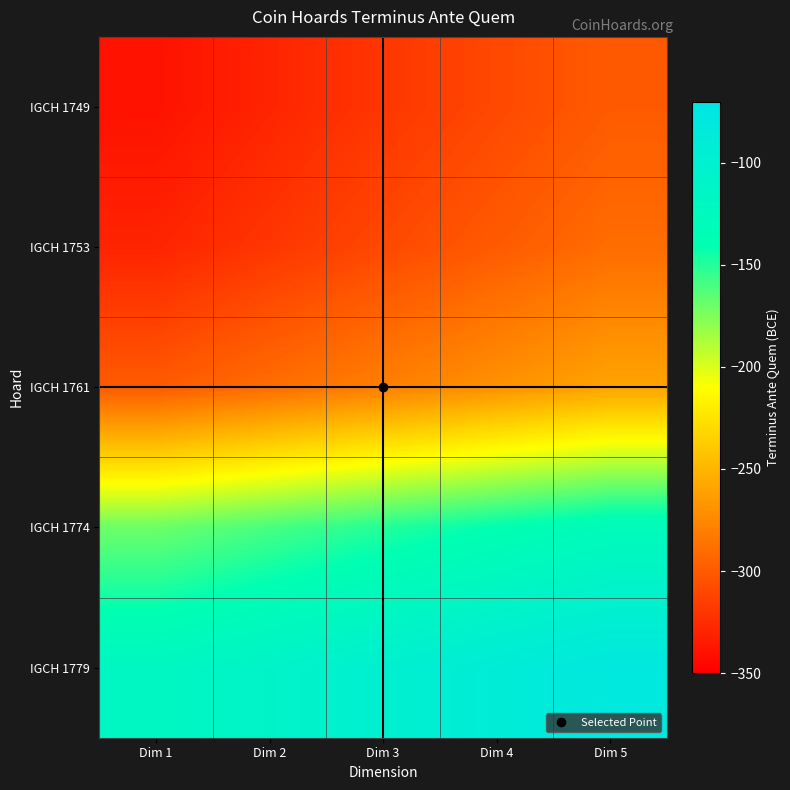

Reading left to right, list all the values displayed in this chart.

IGCH 1749: Dim 1=-340	Dim 2=-330	Dim 3=-320	Dim 4=-310	Dim 5=-300
IGCH 1753: Dim 1=-330	Dim 2=-320	Dim 3=-310	Dim 4=-300	Dim 5=-290
IGCH 1761: Dim 1=-300	Dim 2=-290	Dim 3=-280	Dim 4=-270	Dim 5=-260
IGCH 1774: Dim 1=-170	Dim 2=-160	Dim 3=-150	Dim 4=-140	Dim 5=-130
IGCH 1779: Dim 1=-120	Dim 2=-110	Dim 3=-100	Dim 4=-90	Dim 5=-80